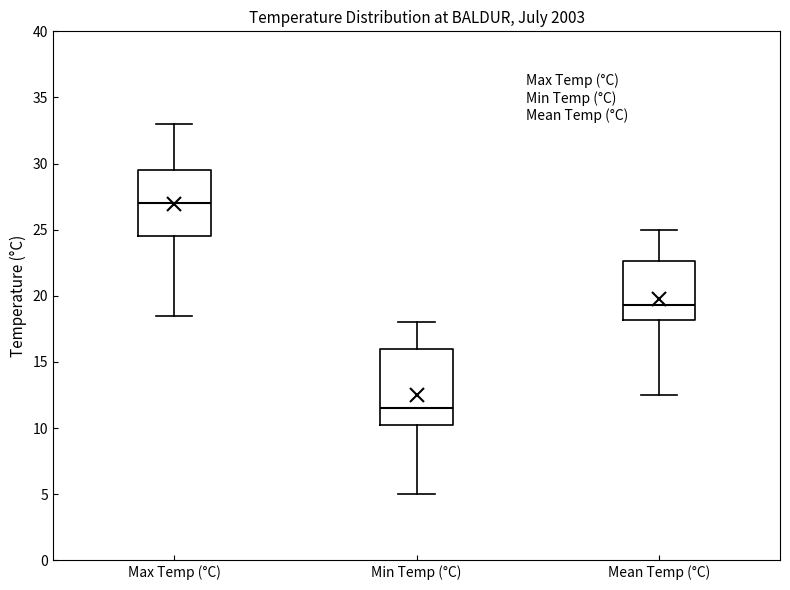

Where does the upper whisker of the box for Max Temp (°C) end on the y-axis? The values are not printed on the chart, so give them approximately, as read against the axis.

33.0